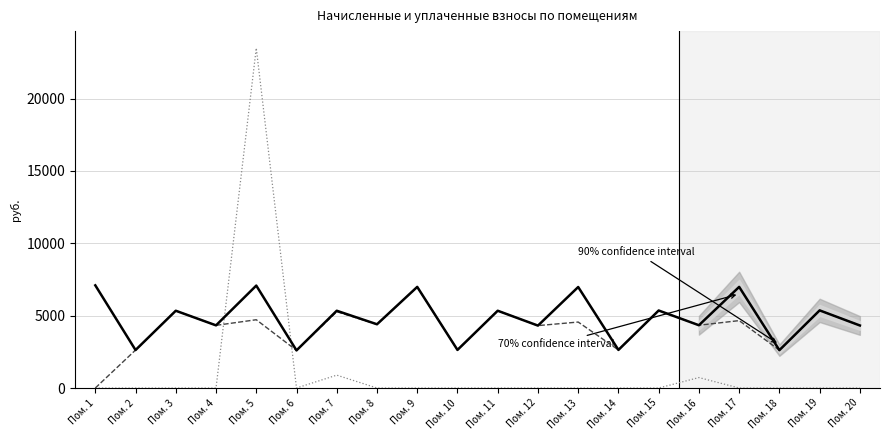

What is the difference between the maximum and minimum values in the уплачено series?

6988.3